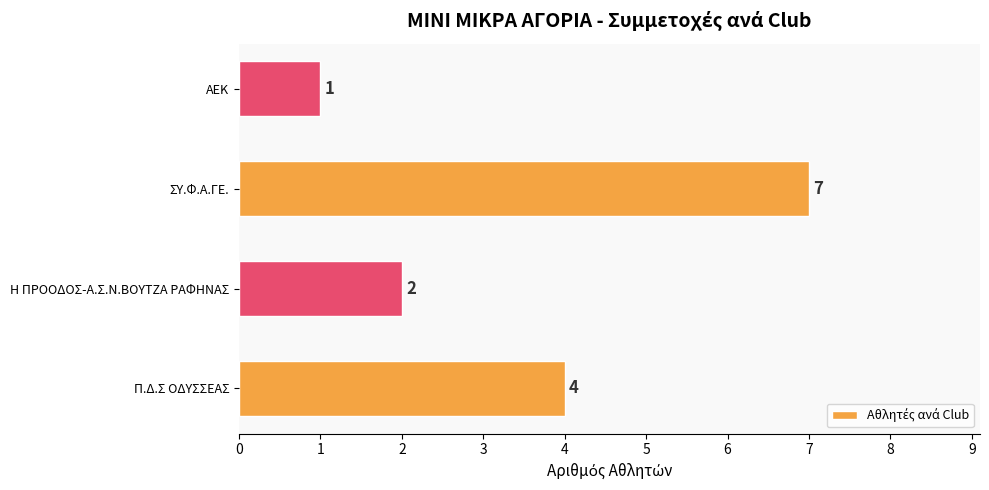

What is the difference between the maximum and second lowest values?

5